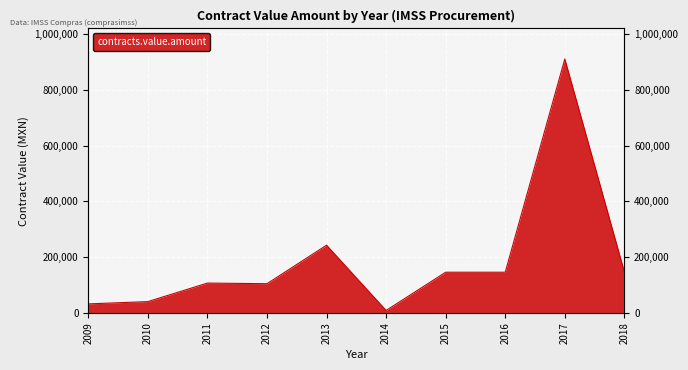

Which label corresponds to the smallest value in the chart?

2014